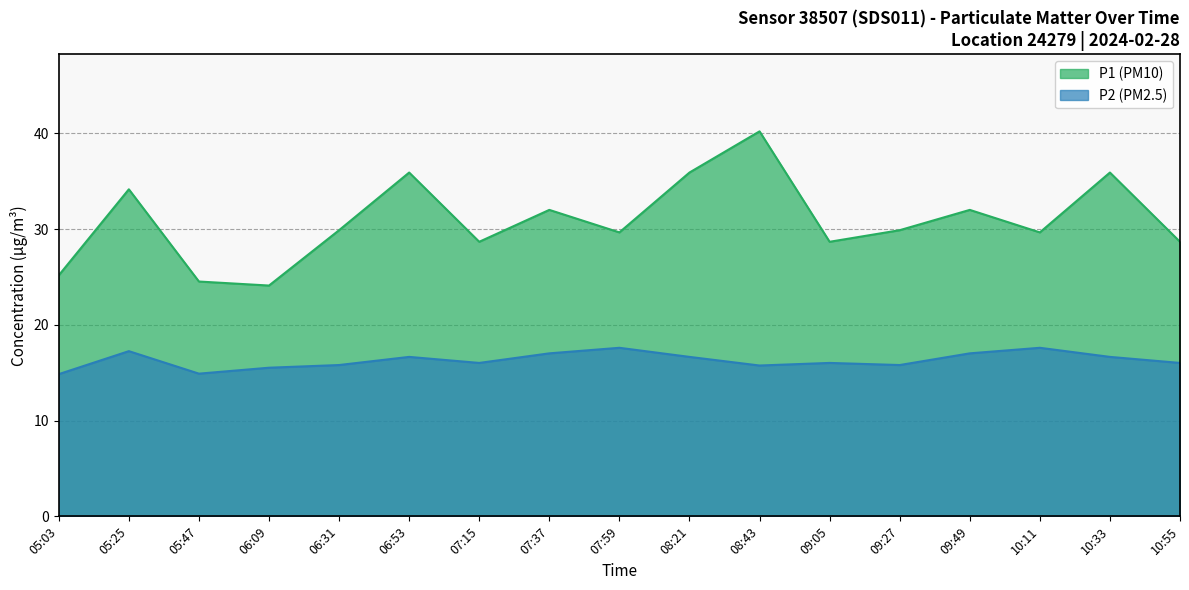

What is the label of the 1st point from the left?

05:03